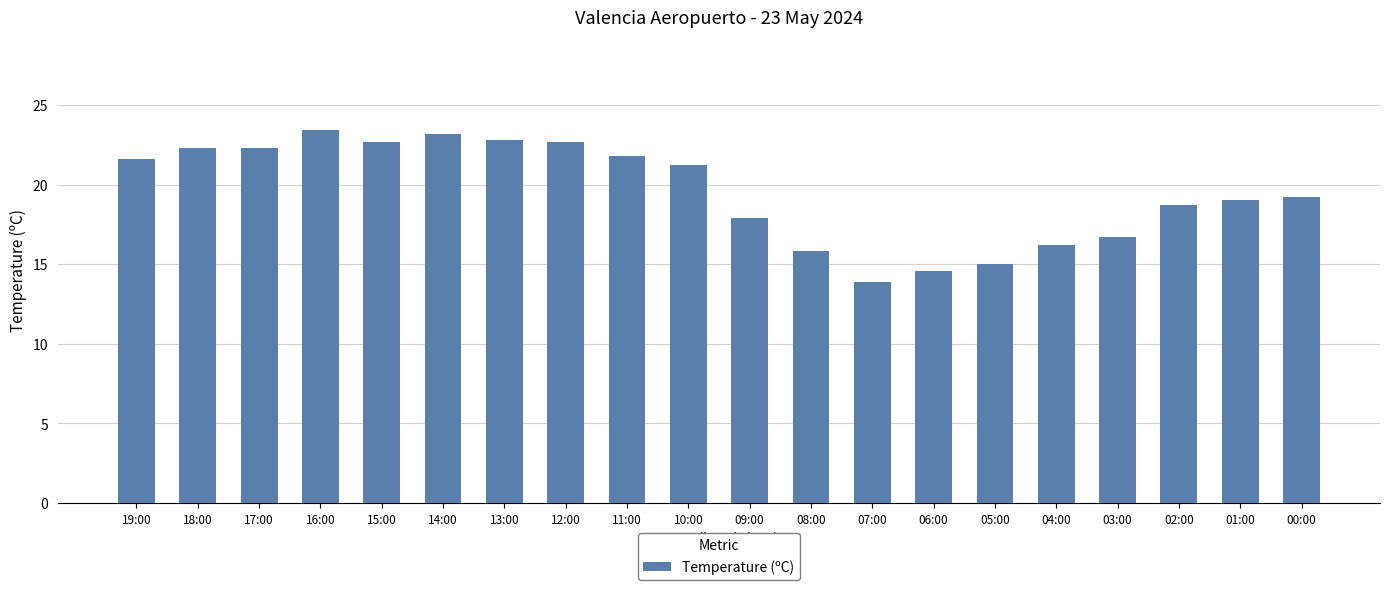

How many series are shown in this chart?

1